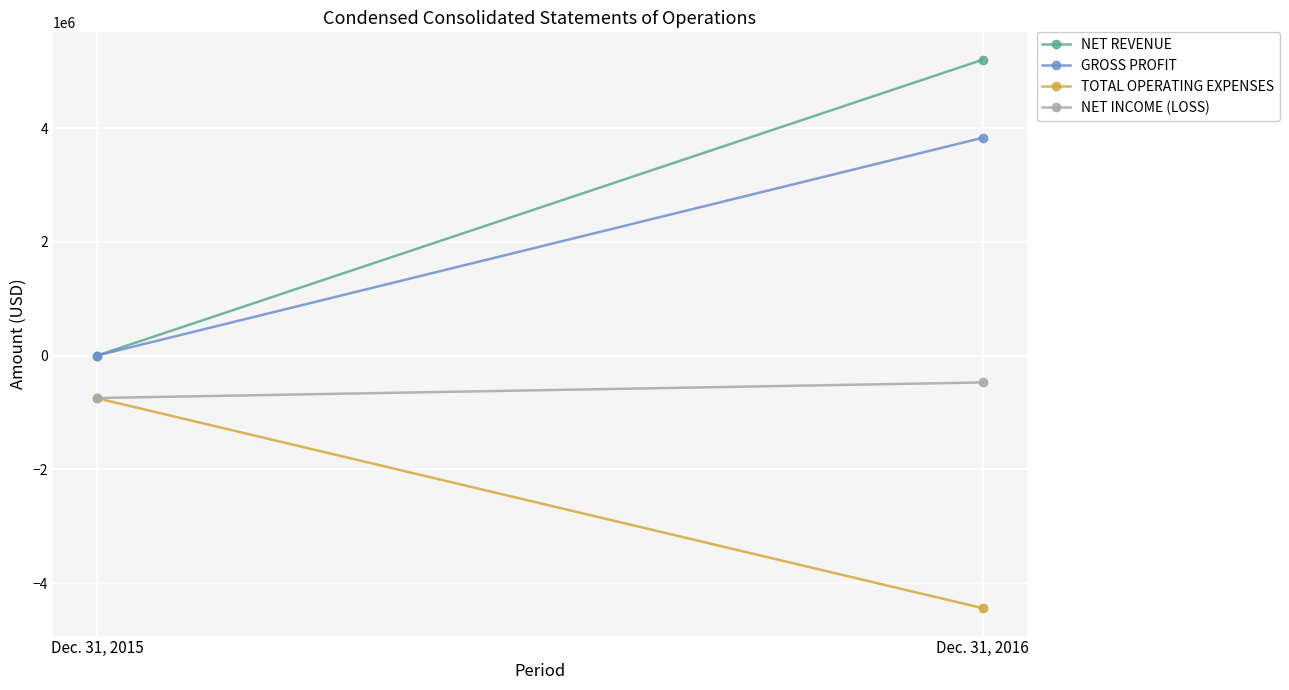

Rank the series at Dec. 31, 2016 from highest to lowest value.

NET REVENUE, GROSS PROFIT, NET INCOME (LOSS), TOTAL OPERATING EXPENSES